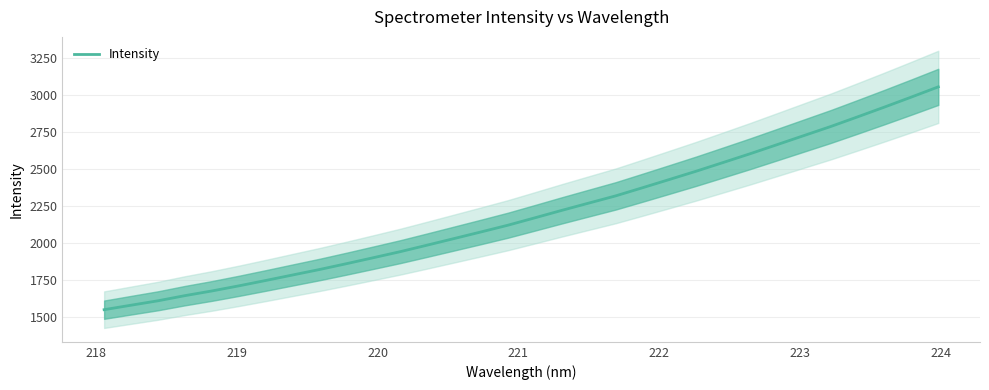

What is the value of the 19th point from the left?

2270.5